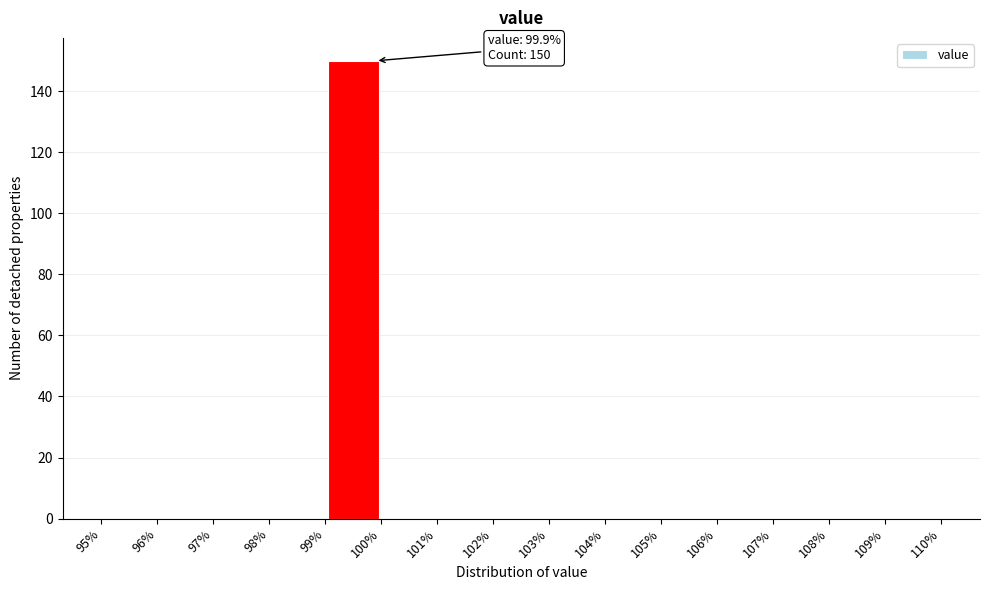

Which range on the x-axis has the tallest bar?

99% to 100%